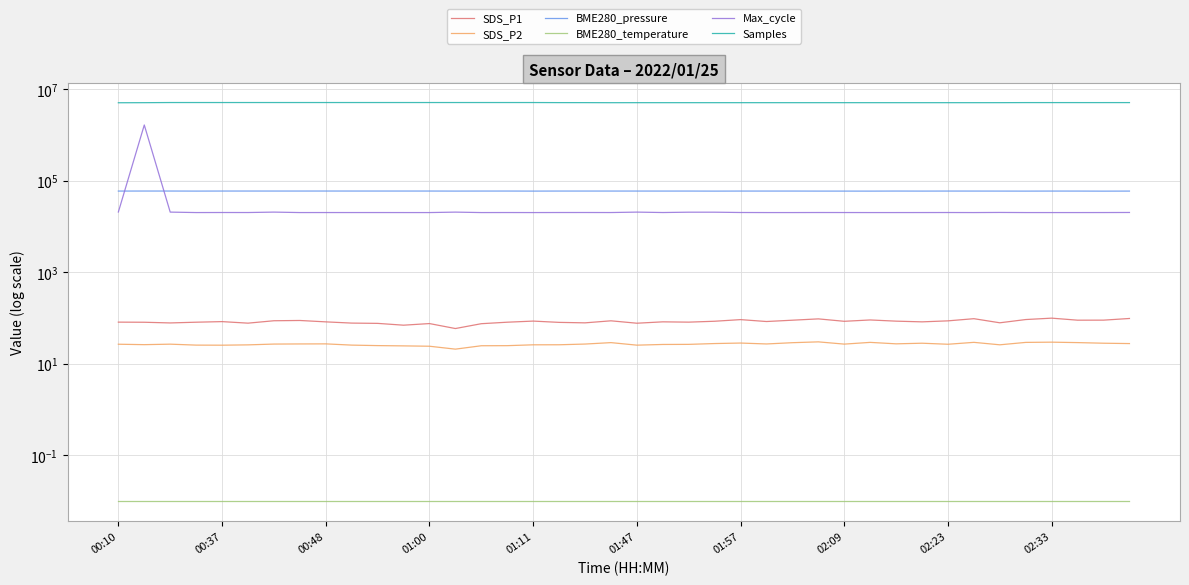

Reading left to right, list all the values displayed in this chart.

SDS_P1: 81.4	80.9	78.2	81.1	83.5	77.3	87.2	88.5	82.5	77.5	76.5	69.8	75.7	59.0	75.2	81.1	85.8	80.4	78.5	87.0	77.1	82.6	81.3	85.1	92.4	84.0	89.7	95.8	84.9	90.8	85.5	82.5	86.8	96.8	78.7	92.7	99.5	89.8	89.9	97.8
SDS_P2: 26.8	26.2	26.9	25.6	25.5	25.9	27.0	27.1	27.2	25.6	25.0	24.6	24.2	20.9	24.8	24.9	26.0	26.1	27.0	29.0	25.6	26.4	26.6	27.7	28.4	27.1	28.9	30.1	26.9	29.4	27.3	28.2	26.7	29.4	26.0	29.4	29.7	29.1	28.2	27.7
BME280_pressure: 59577.5	59685.2	59678.7	59511.1	59655.7	59672.4	59651.5	59648.7	59691.7	59659.2	59657.4	59659.2	59658.8	59521.9	59616.0	59652.4	59485.8	59640.1	59633.1	59621.6	59612.8	59579.2	59604.5	59431.7	59601.7	59600.8	59601.8	59477.4	59488.9	59427.5	59612.5	59505.2	59612.5	59582.2	59529.9	59432.2	59584.6	59557.1	59350.4	59524.2
BME280_temperature: 0.0	0.0	0.0	0.0	0.0	0.0	0.0	0.0	0.0	0.0	0.0	0.0	0.0	0.0	0.0	0.0	0.0	0.0	0.0	0.0	0.0	0.0	0.0	0.0	0.0	0.0	0.0	0.0	0.0	0.0	0.0	0.0	0.0	0.0	0.0	0.0	0.0	0.0	0.0	0.0
Max_cycle: 20768.0	1657223.0	20669.0	20202.0	20259.0	20237.0	20668.0	20202.0	20222.0	20212.0	20220.0	20203.0	20199.0	20657.0	20198.0	20233.0	20198.0	20248.0	20259.0	20226.0	20663.0	20238.0	20581.0	20577.0	20265.0	20202.0	20199.0	20249.0	20231.0	20199.0	20203.0	20214.0	20249.0	20199.0	20317.0	20203.0	20203.0	20198.0	20221.0	20292.0
Samples: 5074684.0	5094082.0	5130053.0	5130128.0	5130258.0	5130664.0	5130092.0	5129956.0	5129782.0	5129569.0	5130565.0	5129958.0	5131113.0	5131266.0	5129755.0	5129816.0	5130009.0	5108786.0	5106079.0	5089339.0	5094889.0	5094438.0	5094842.0	5094253.0	5095049.0	5094391.0	5094526.0	5094634.0	5094605.0	5095498.0	5093714.0	5094404.0	5094213.0	5094113.0	5098298.0	5115381.0	5114781.0	5114228.0	5114406.0	5115126.0